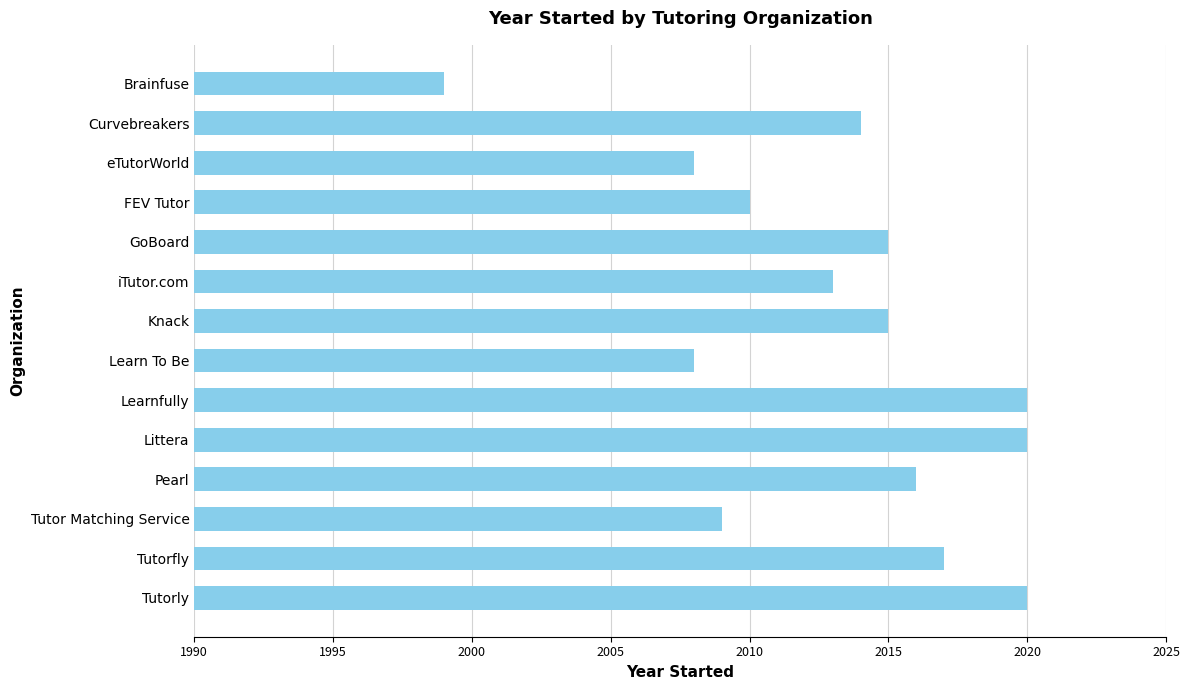

Approximately how many times larger is the value at Tutor Matching Service compared to eTutorWorld?

1.0